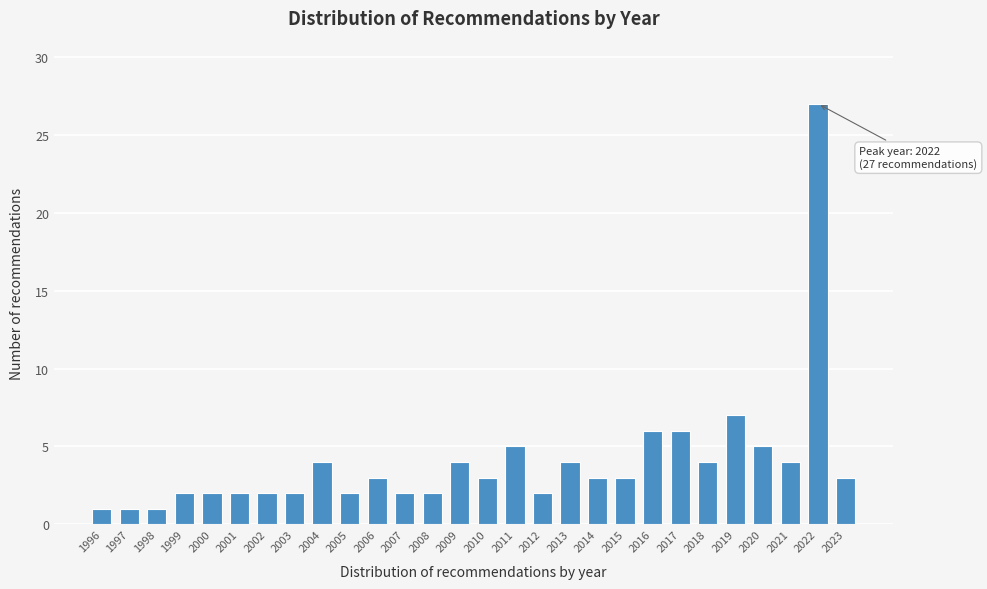

Reading left to right, what are all the values shown in this chart?

1996=1	1997=1	1998=1	1999=2	2000=2	2001=2	2002=2	2003=2	2004=4	2005=2	2006=3	2007=2	2008=2	2009=4	2010=3	2011=5	2012=2	2013=4	2014=3	2015=3	2016=6	2017=6	2018=4	2019=7	2020=5	2021=4	2022=27	2023=3